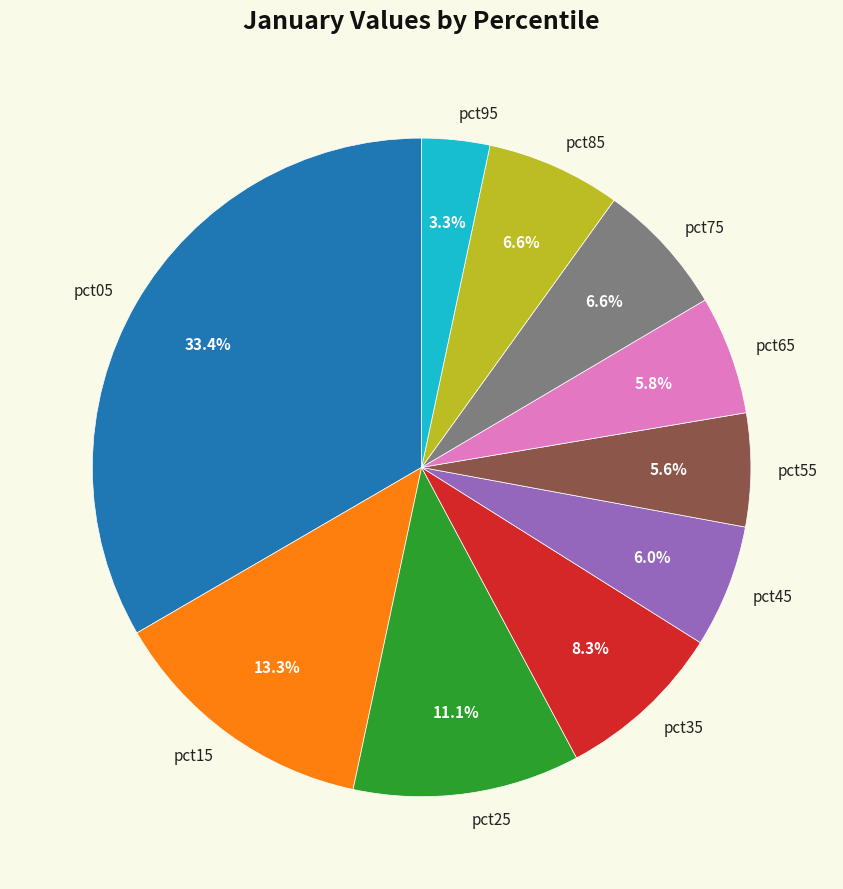

Combined, do pct15 and pct55 account for over 50%?

No